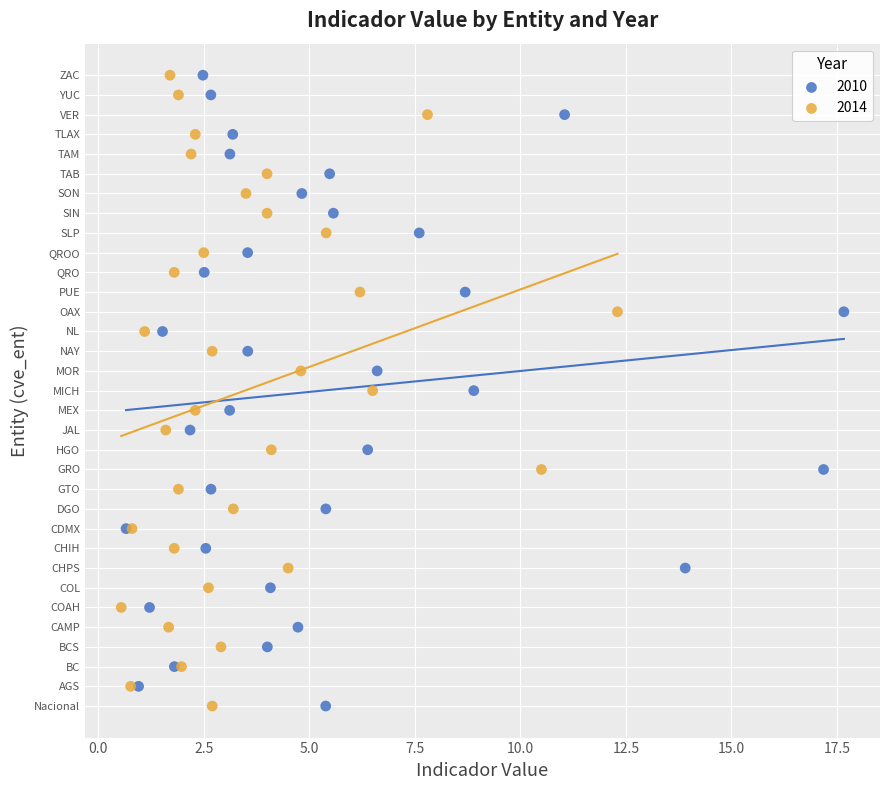

What are all the series names shown in the legend?

2010, 2014